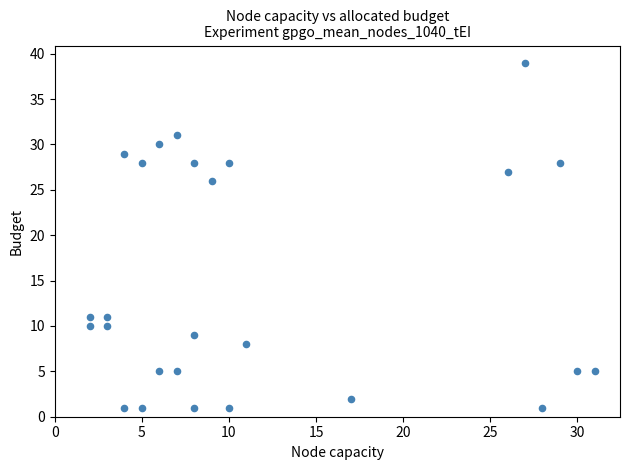

What is the range of Y values (max minus min)?

38